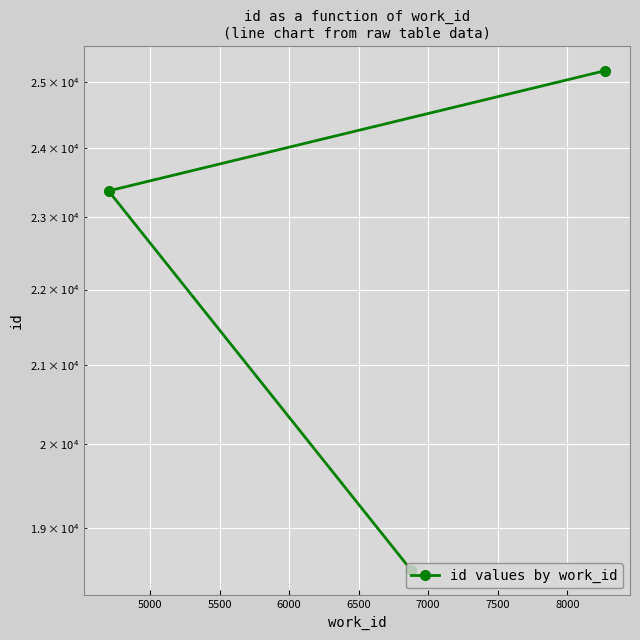

Is it true that the value at 5000 is 11557?

False